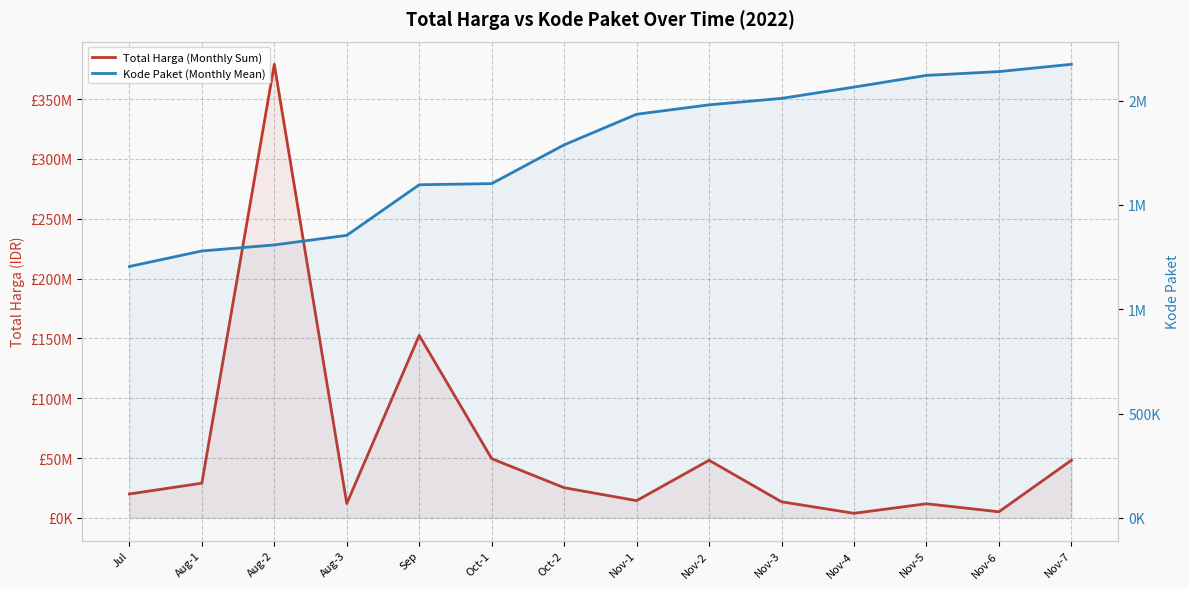

What position from the right is Oct-2?

8